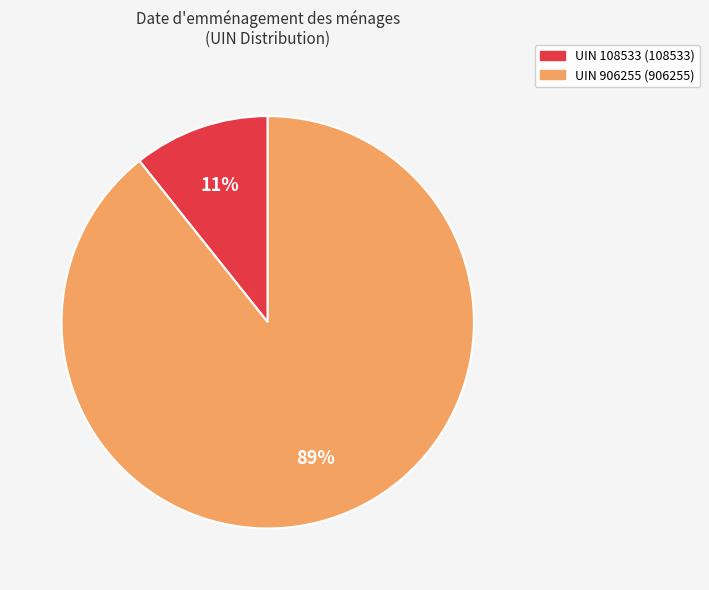

To the nearest percent, what is the average slice percentage?

50%